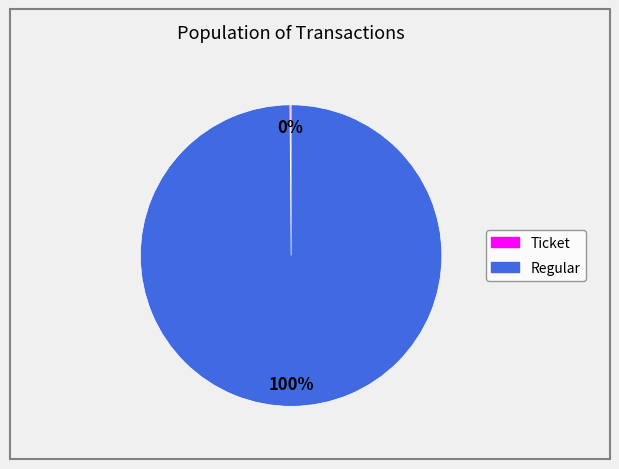

To the nearest percent, what is the difference between the largest and smallest slice percentages?

100%